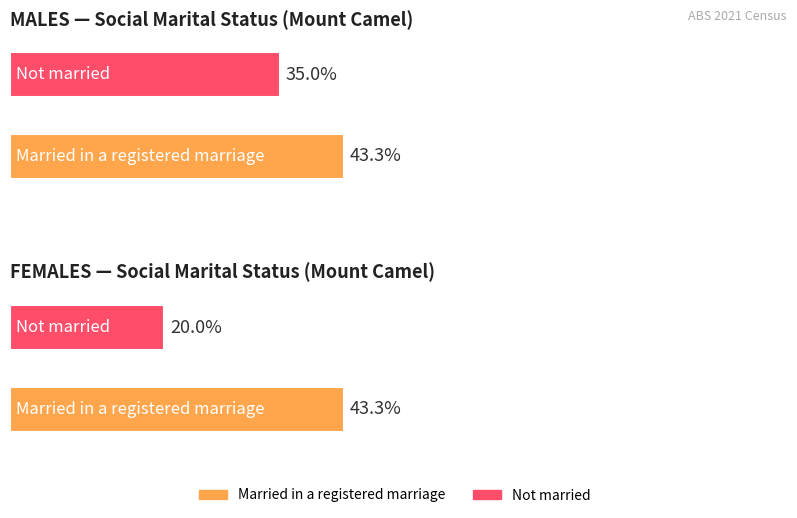

Does the chart contain stacked bars?

No